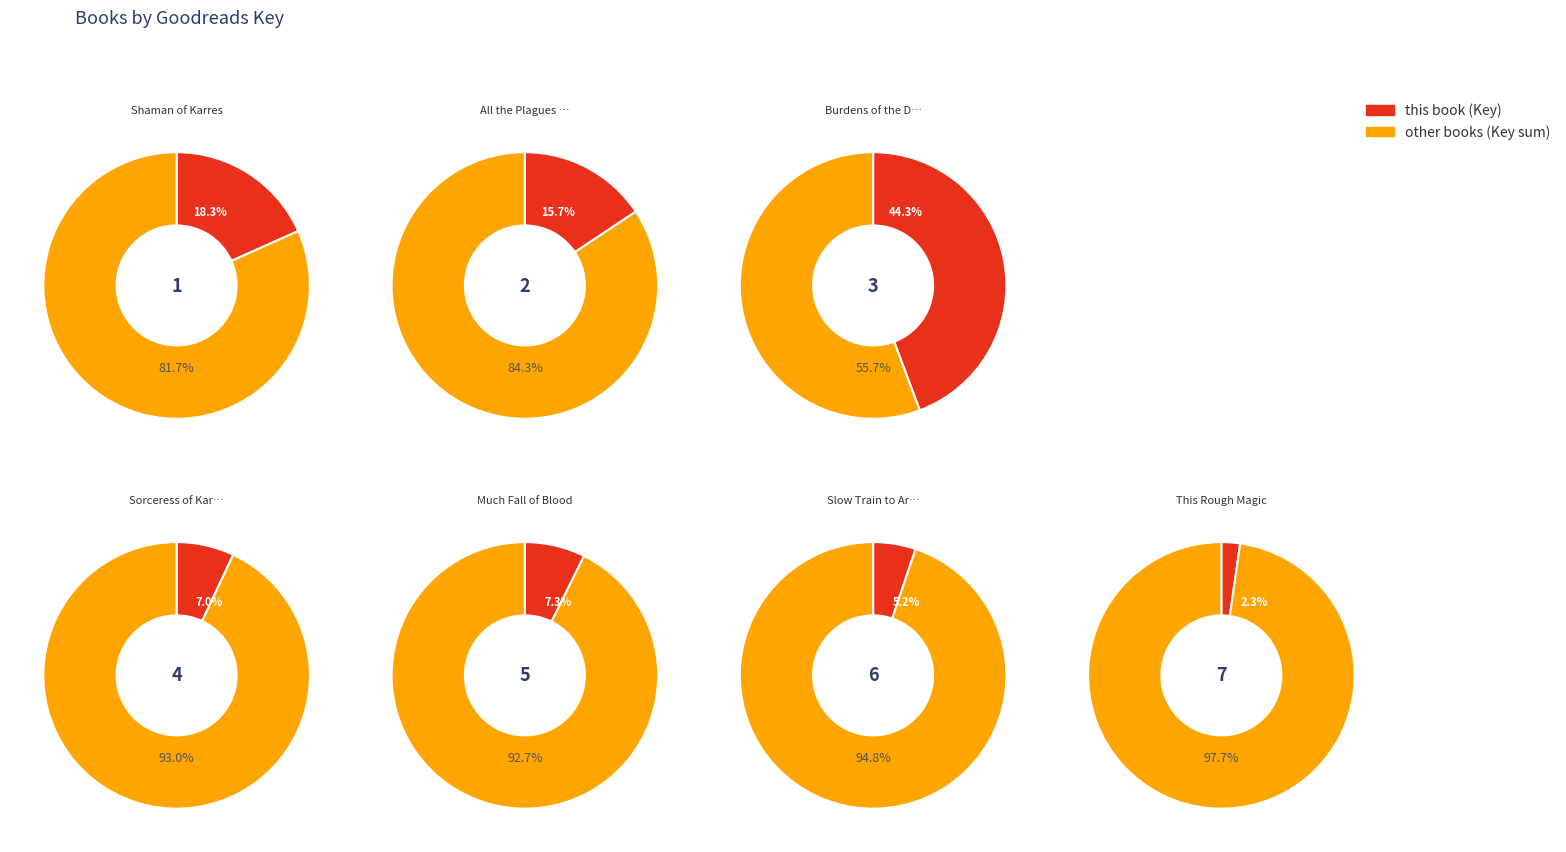

Which category has the smallest portion of the pie?

This Rough Magic